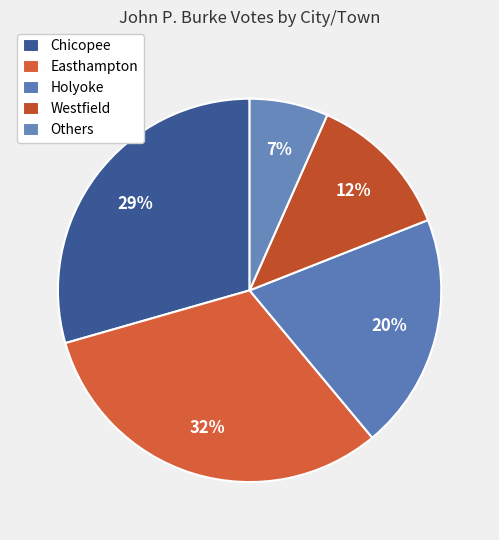

How many segments does this pie chart have?

5